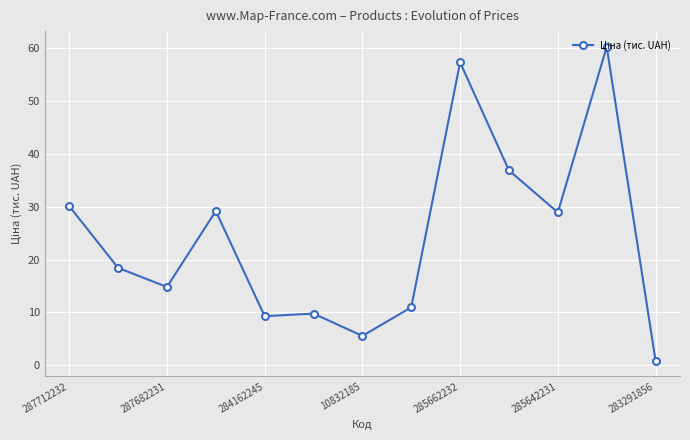

What is the difference between the maximum and minimum values?

59.3